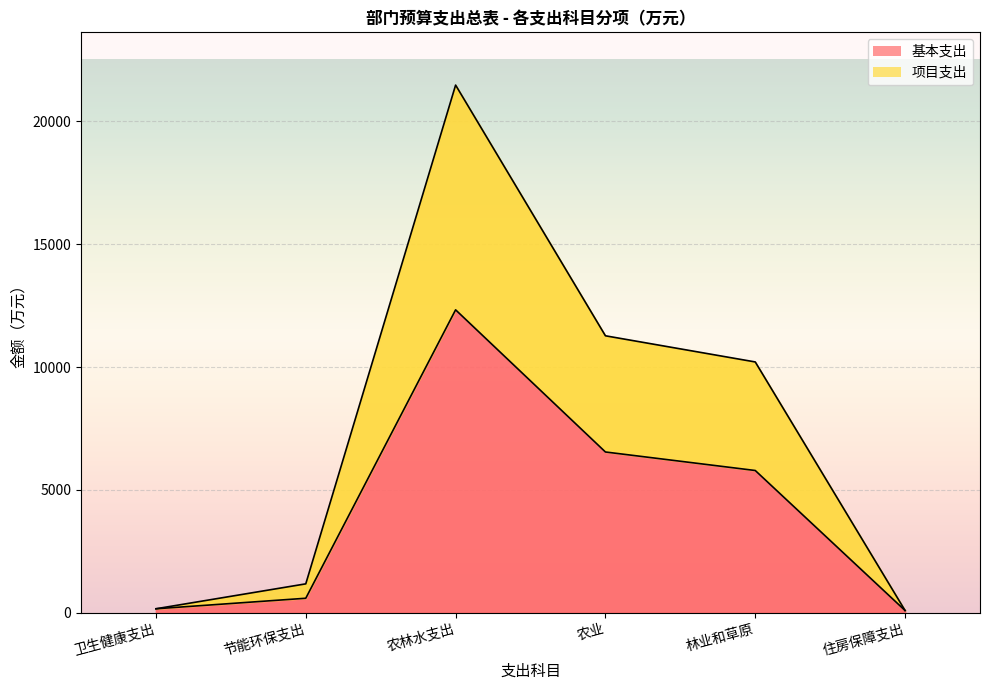

Reading left to right, list all the values displayed in this chart.

基本支出: 157.9	586.4	12330.5	6542.1	5788.4	86.7
项目支出: 157.9	1172.8	21482.0	11273.5	10208.5	86.7